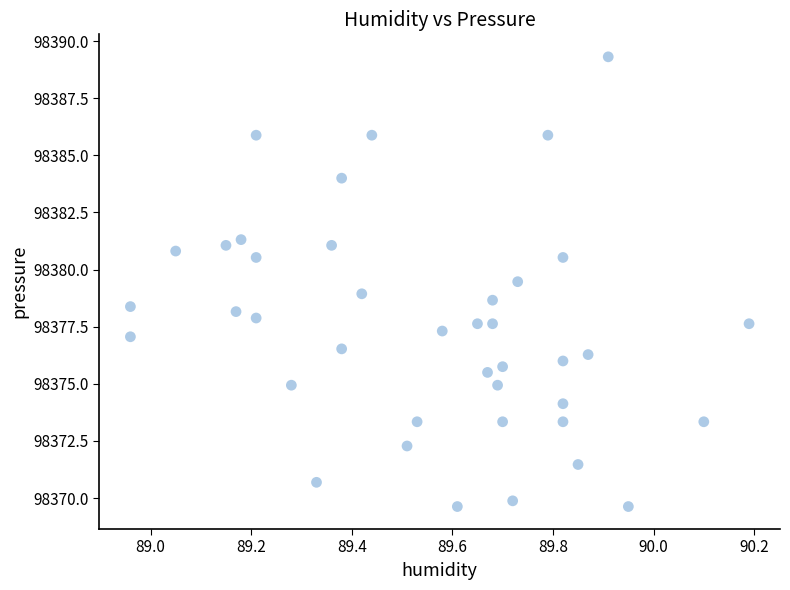

What is the range of Y values (max minus min)?

19.7